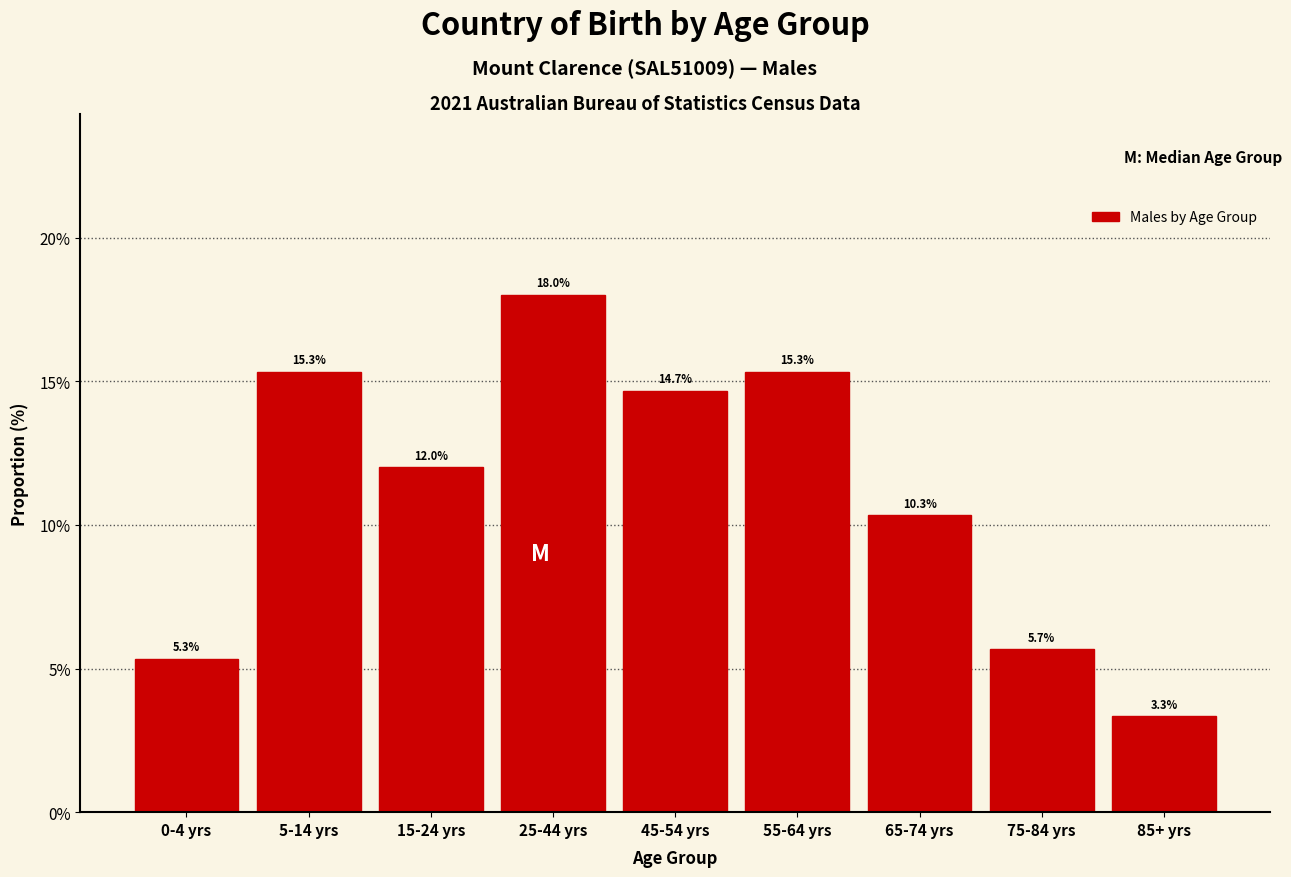

Reading left to right, list all the values displayed in this chart.

5.3	15.3	12.0	18.0	14.7	15.3	10.3	5.7	3.3